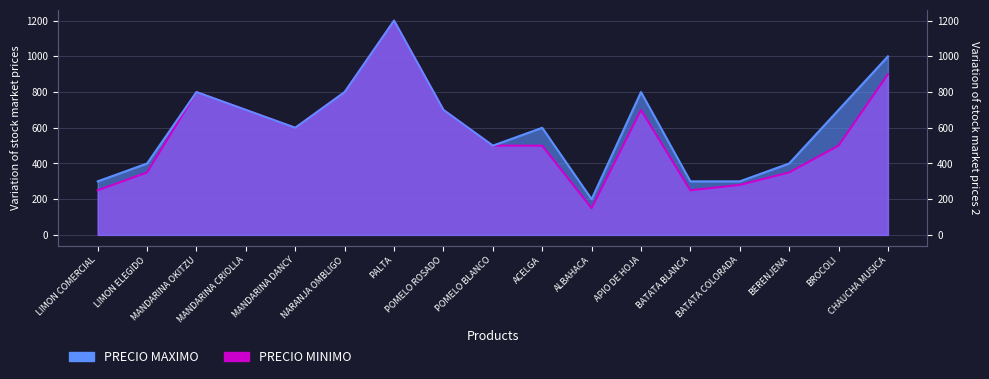

What is the highest value of the PRECIO MINIMO series?

1200